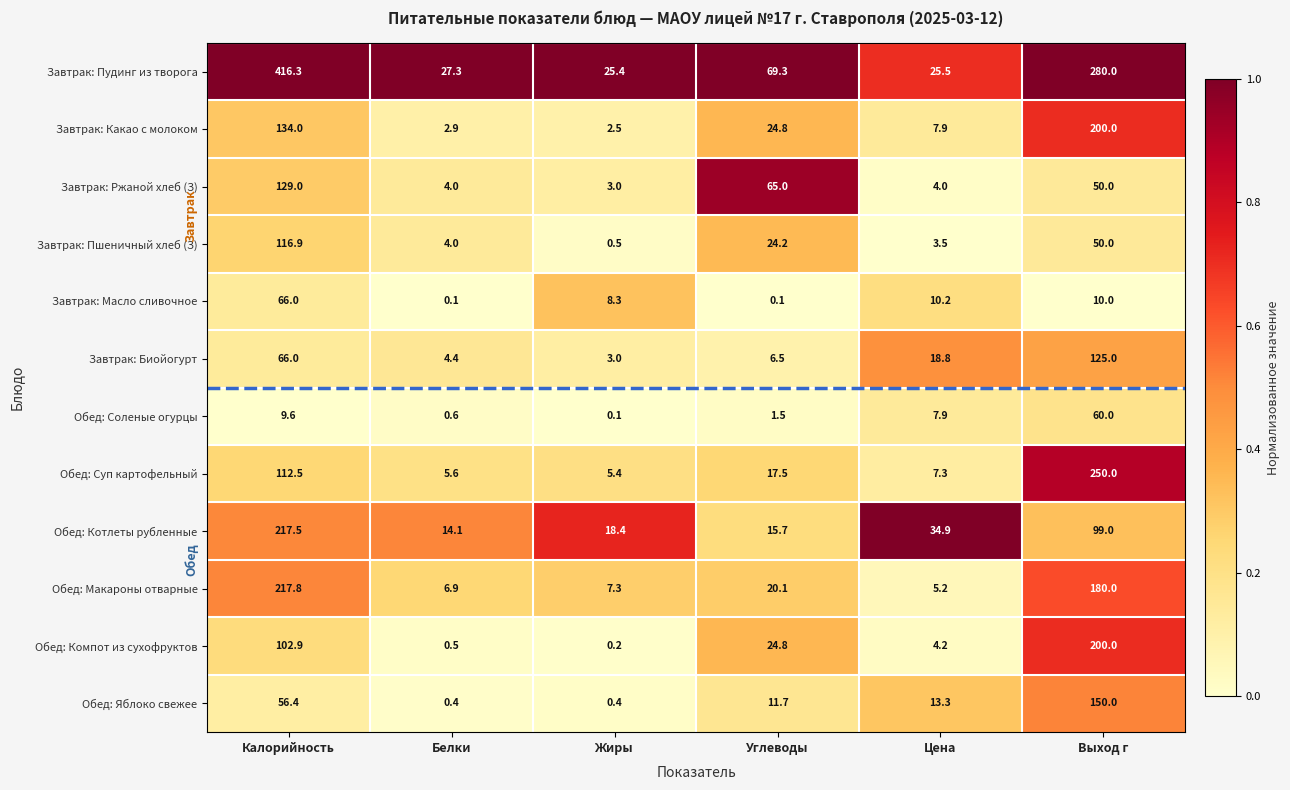

Where does the Завтрак: Какао с молоком series first go above 24?

Калорийность